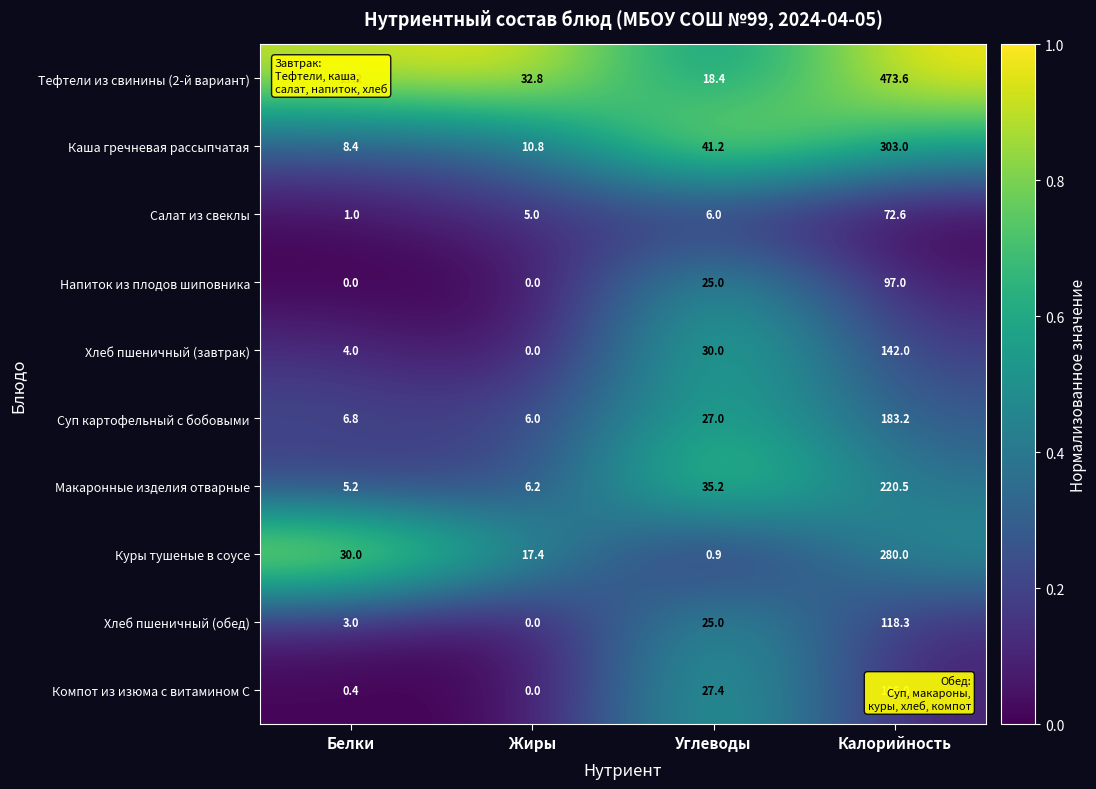

Which series has the widest spread of values?

Тефтели из свинины (2-й вариант)